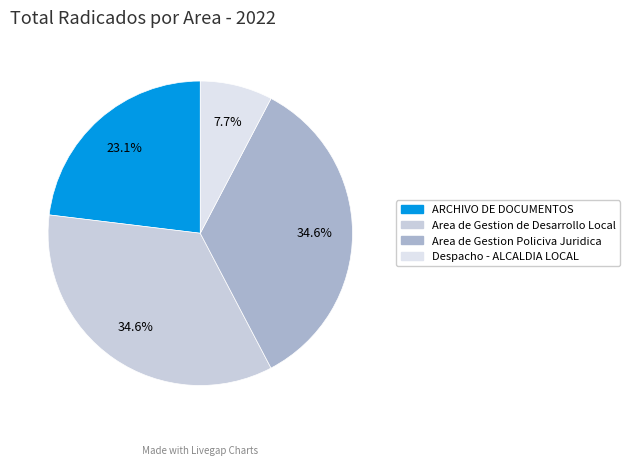

Is it true that Area de Gestion de Desarrollo Local is 35% of the pie?

True